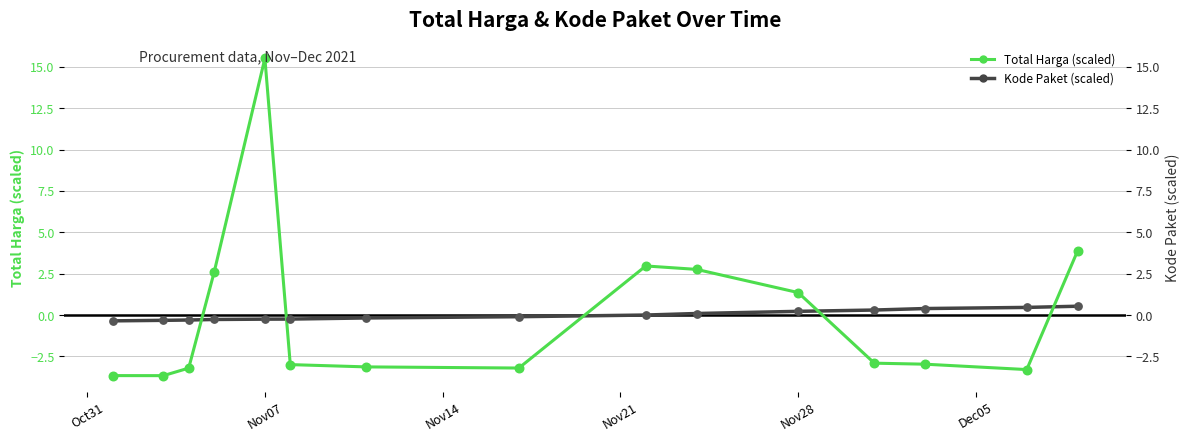

Which series reaches the maximum Y coordinate?

Total Harga (scaled)